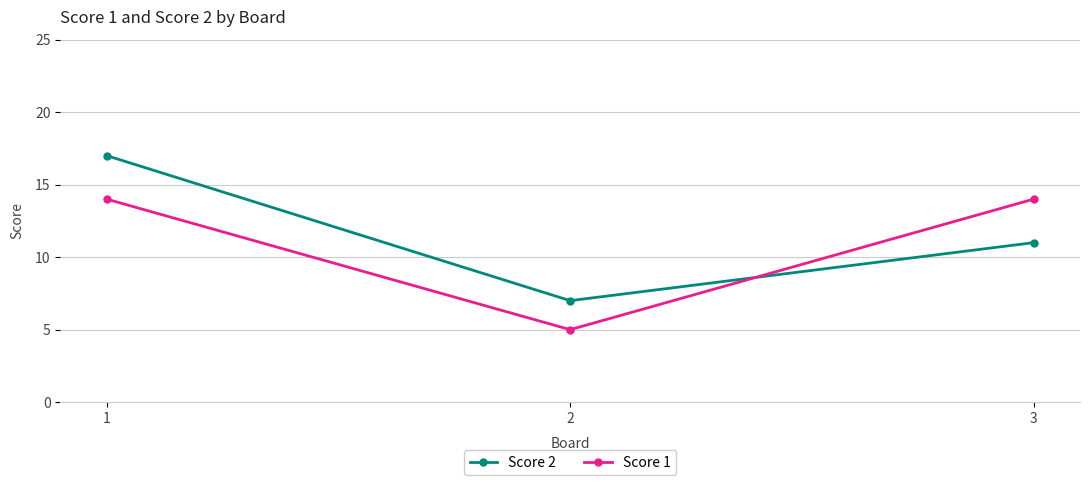

Reading left to right, what are all the values shown in this chart?

Score 2: 17	7	11
Score 1: 14	5	14